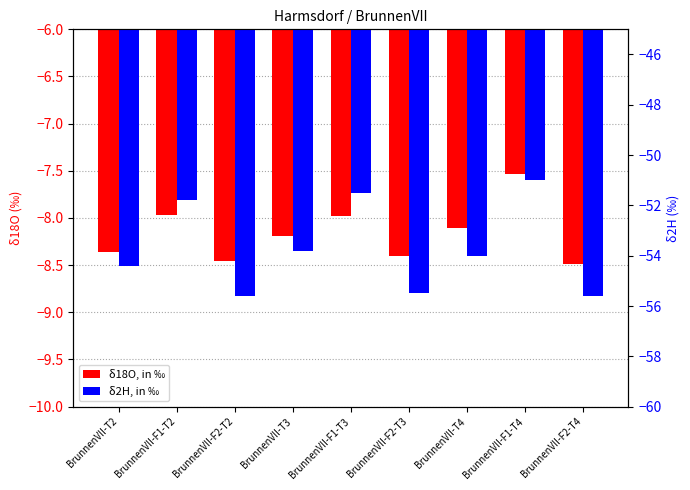

What value does the δ18O, in ‰ series have at BrunnenVII-F2-T2?

-8.5